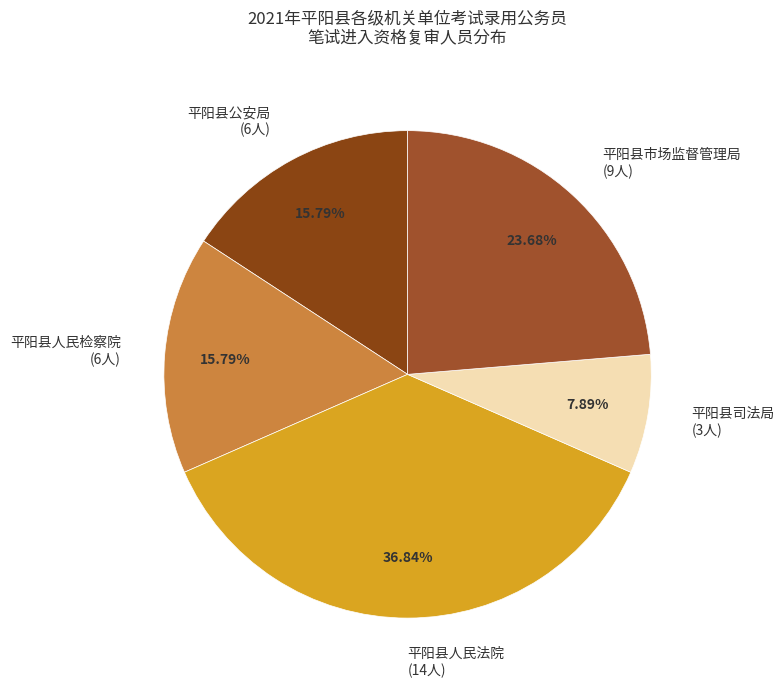

How many slices are in this pie chart?

5